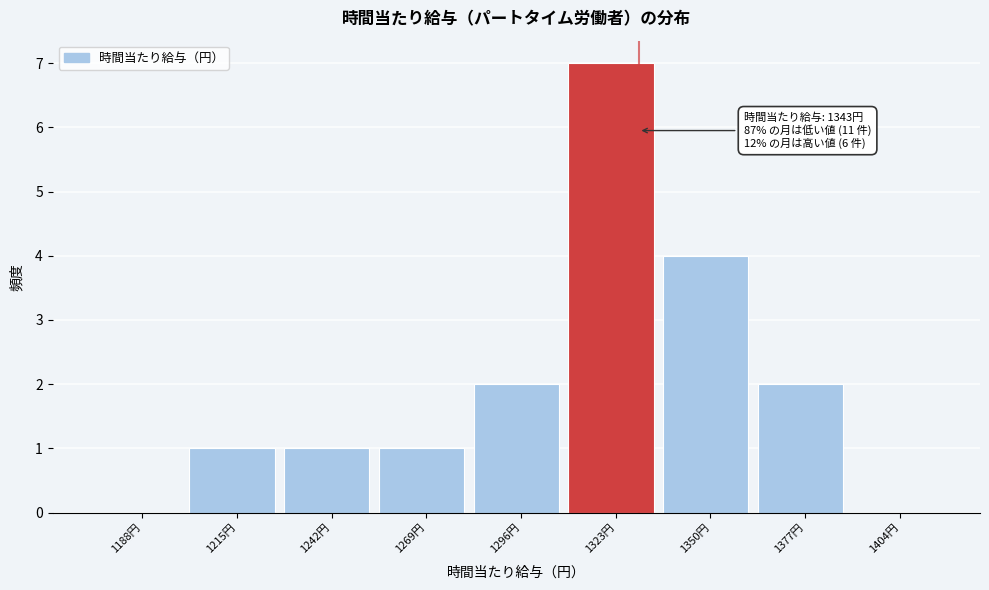

Reading left to right, list all the values displayed in this chart.

1188円=0	1215円=1	1242円=1	1269円=1	1296円=2	1323円=7	1350円=4	1377円=2	1404円=0